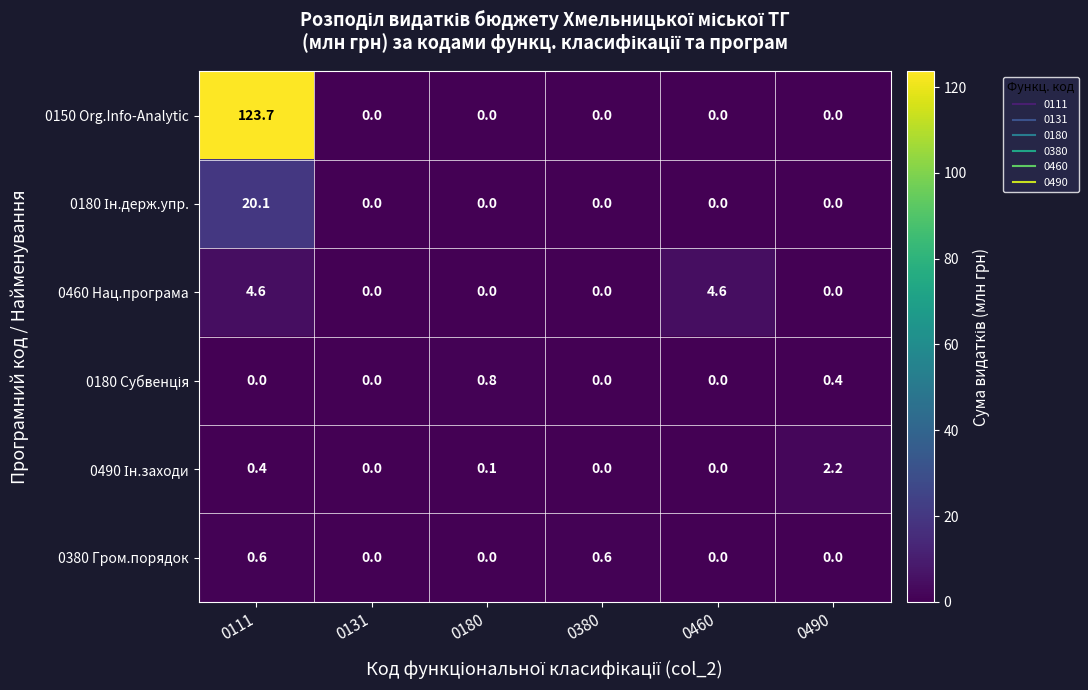

Is it true that 0460 Нац.програма equals 7.4 at 0460?

False